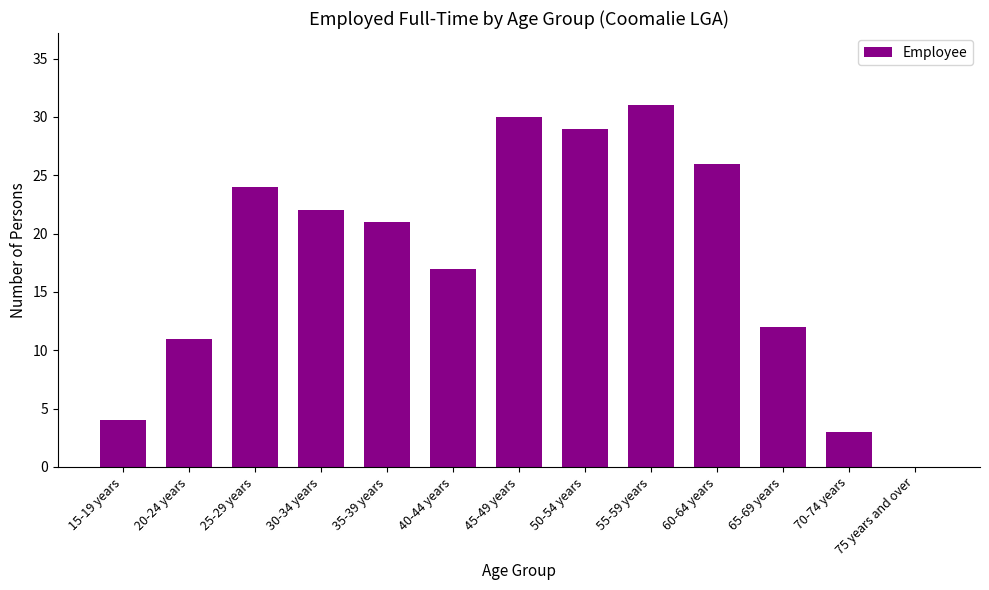

What is the sum of all values?

230